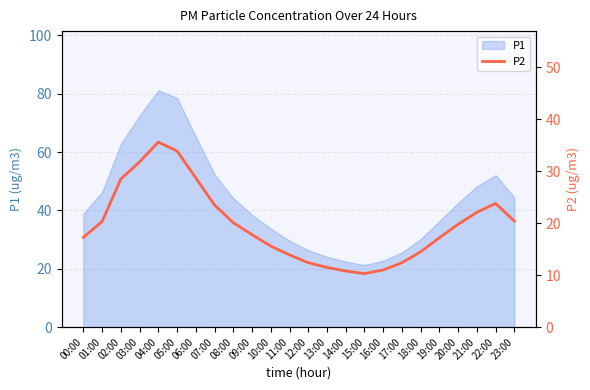

Which has a higher value, 19:00 or 14:00?

19:00